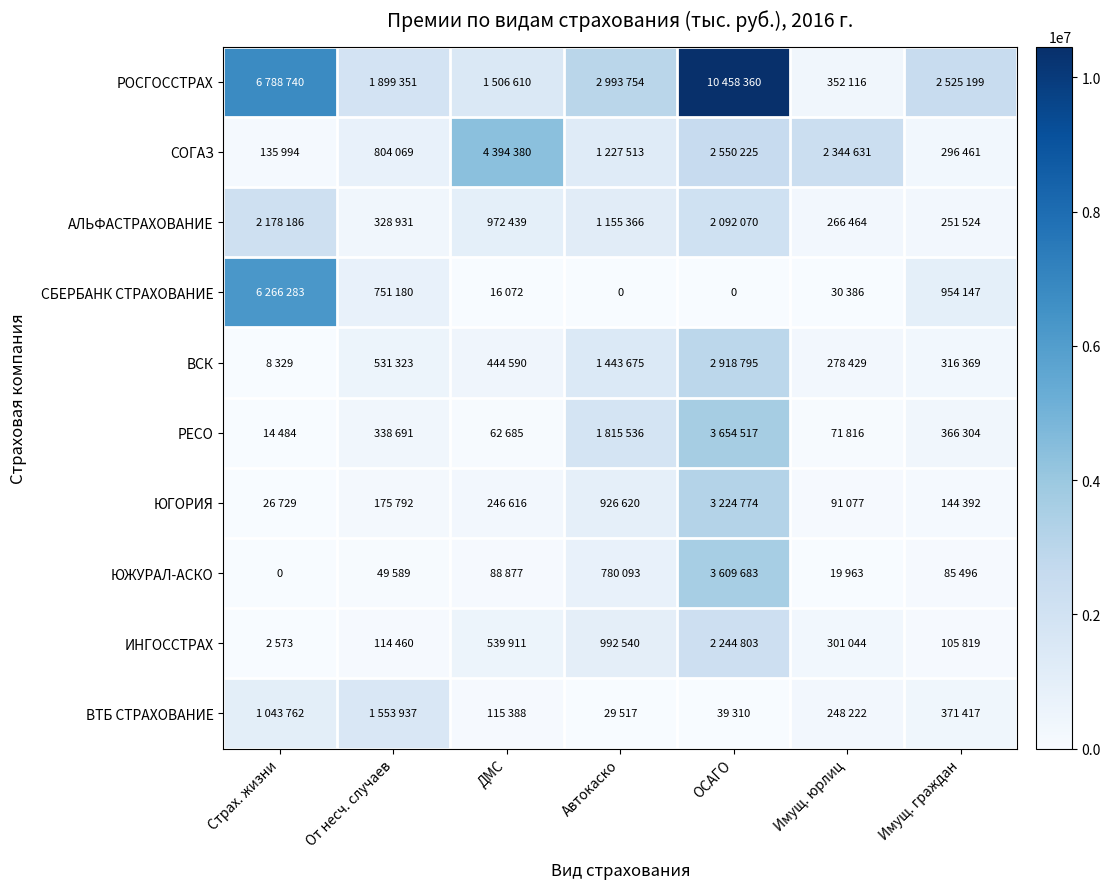

What is the sum of the СОГАЗ values at Имущ. юрлиц and Имущ. граждан?

2641092